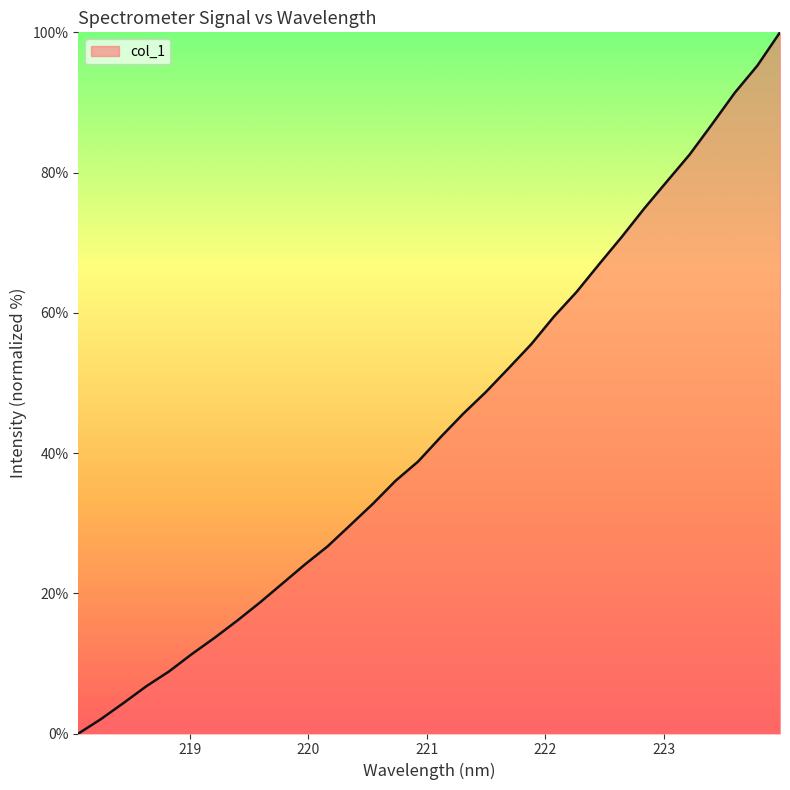

How many lines are shown in the chart?

1